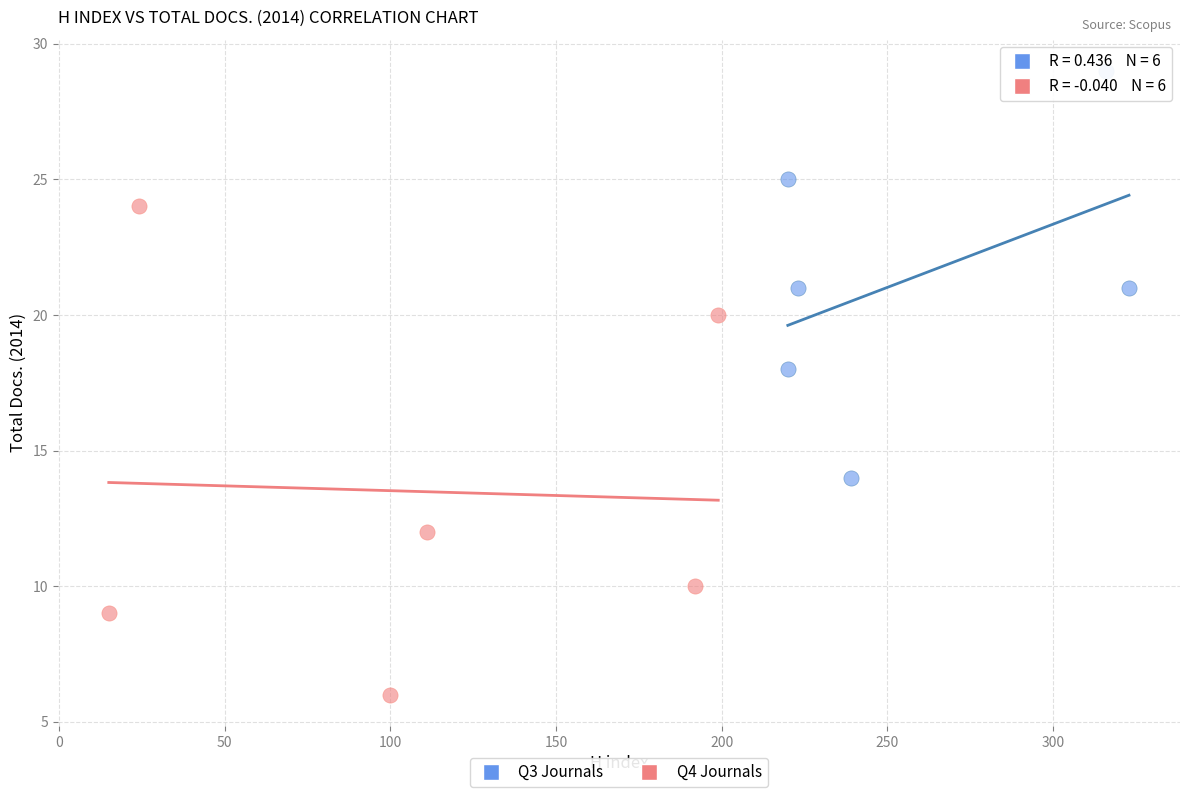

What are all the series names shown in the legend?

Q3 Journals, Q4 Journals